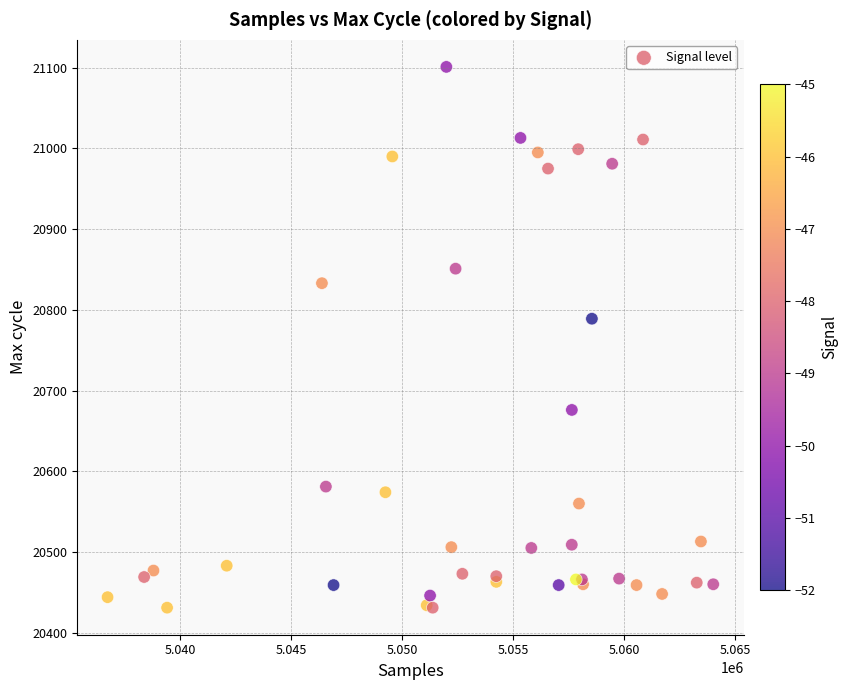

What Y value in the scatter plot is closest to 20766?

20789